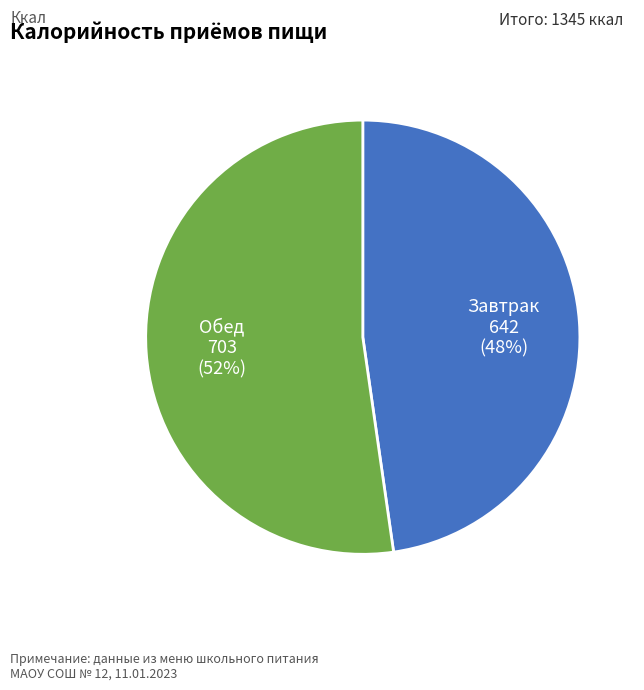

To the nearest percent, what portion does Обед represent?

52%